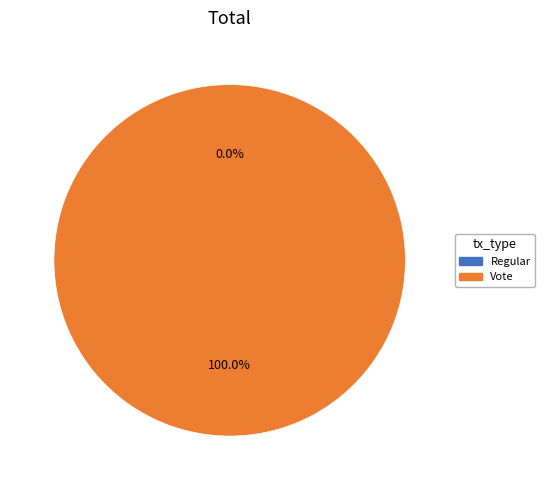

Which has a higher value, Vote or Regular?

Vote